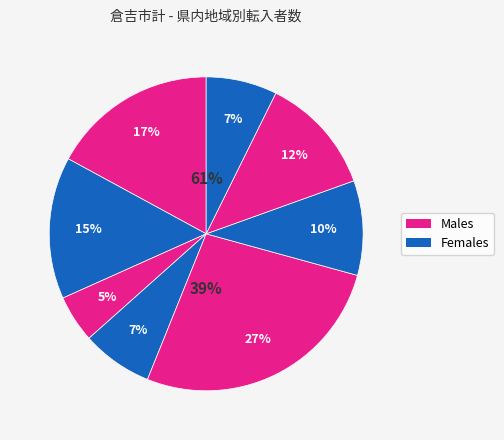

How many slices are in this pie chart?

8